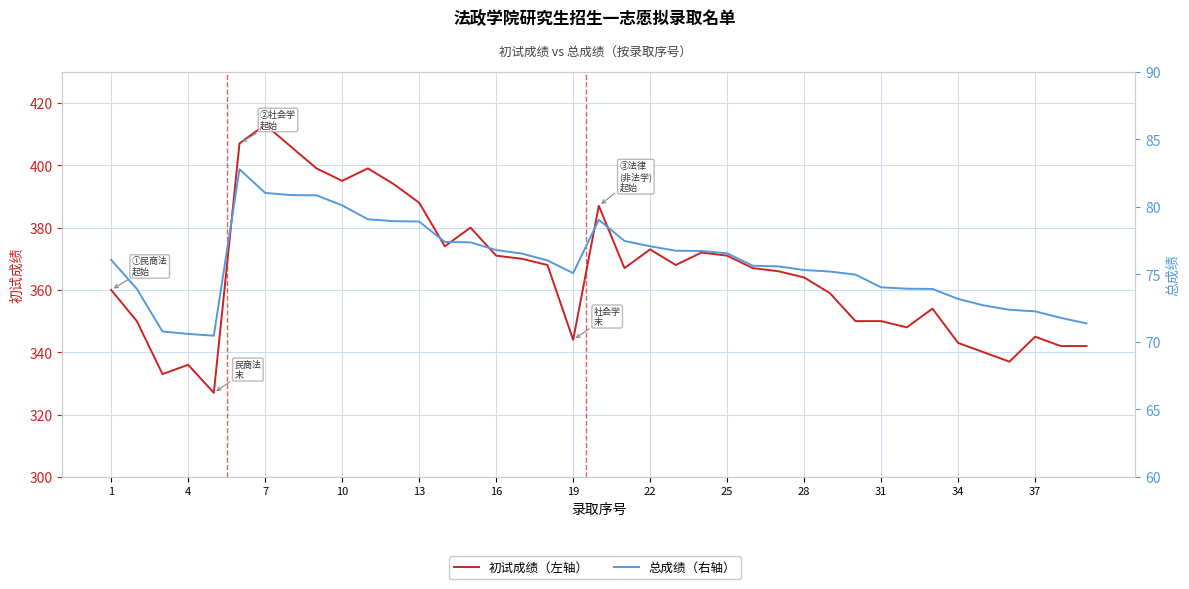

What is the highest value of the 总成绩 series?

82.8